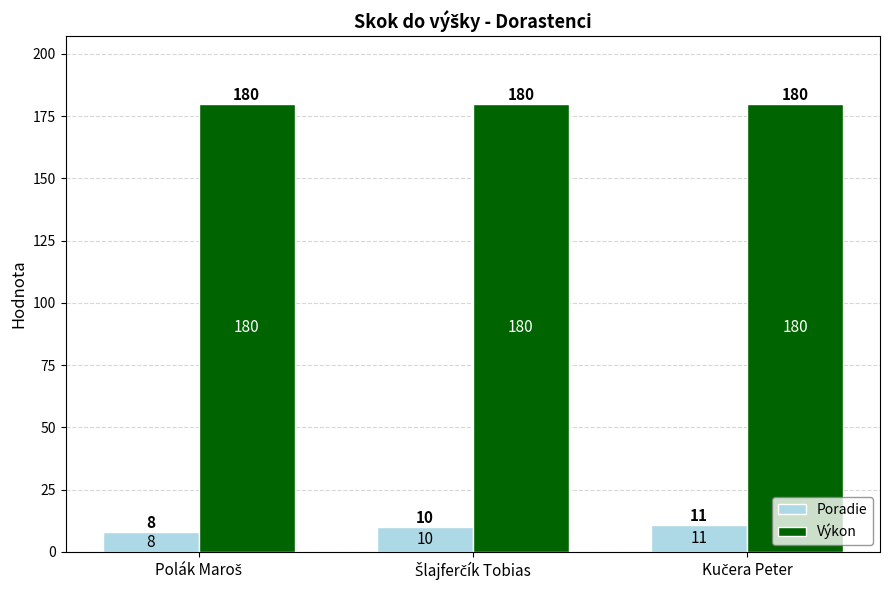

How many groups of bars are there?

3